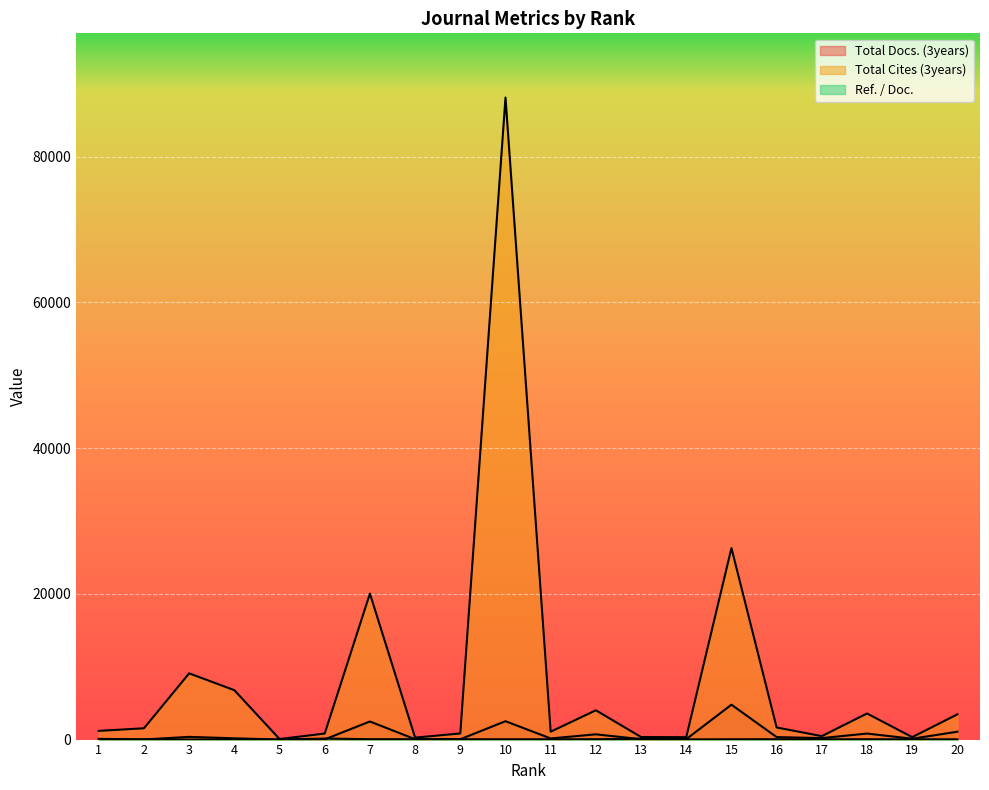

Is it true that Total Docs. (3years) equals 6987 at 15?

False